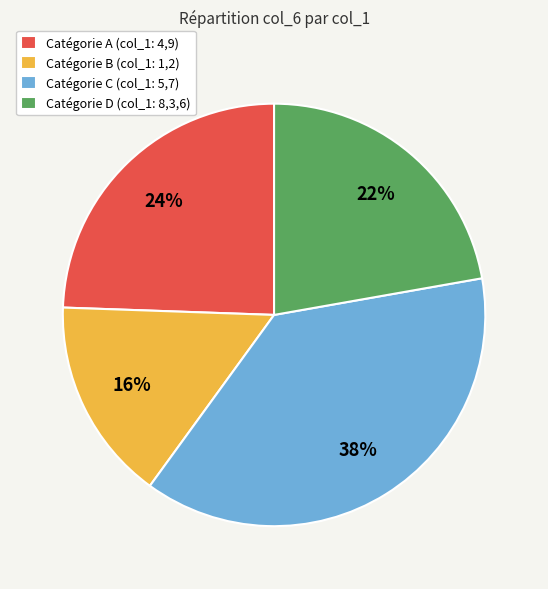

Does any single category account for the majority?

No